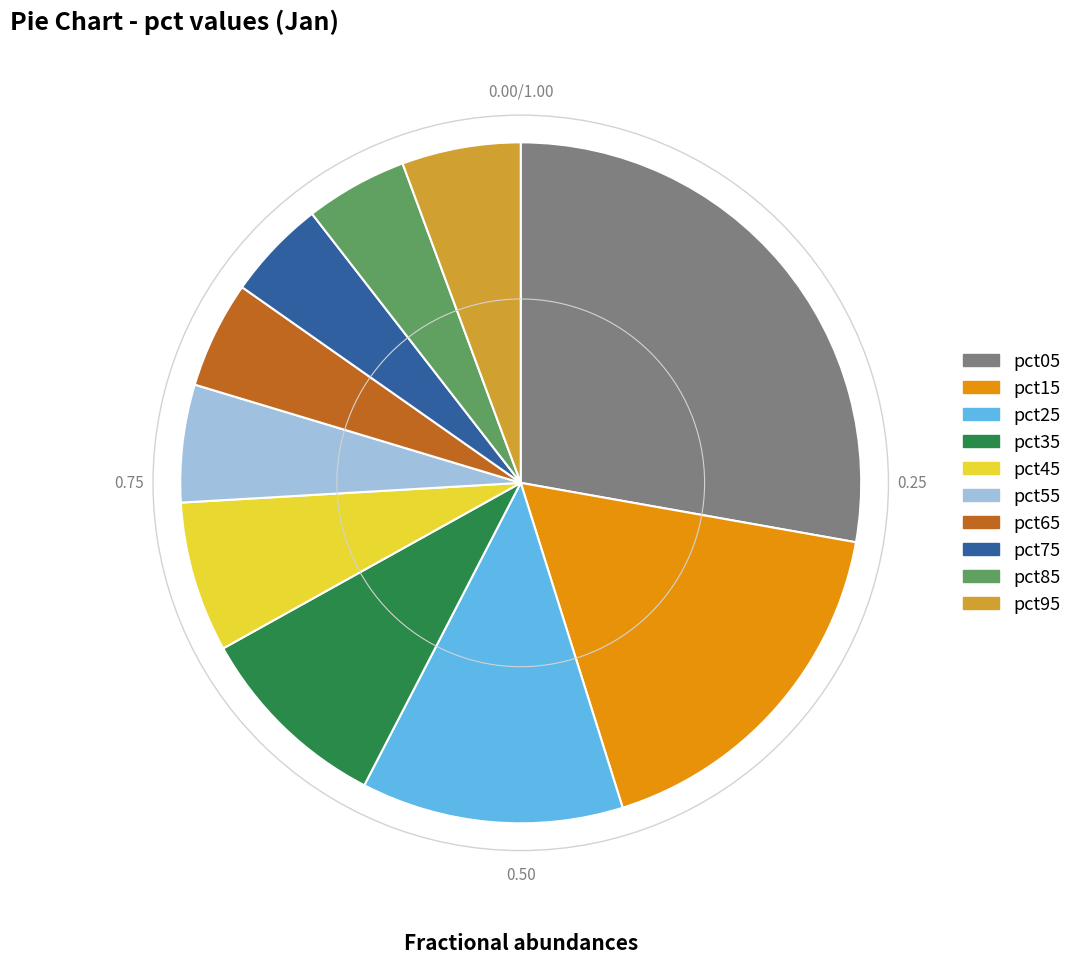

Which has a higher value, pct25 or pct05?

pct05